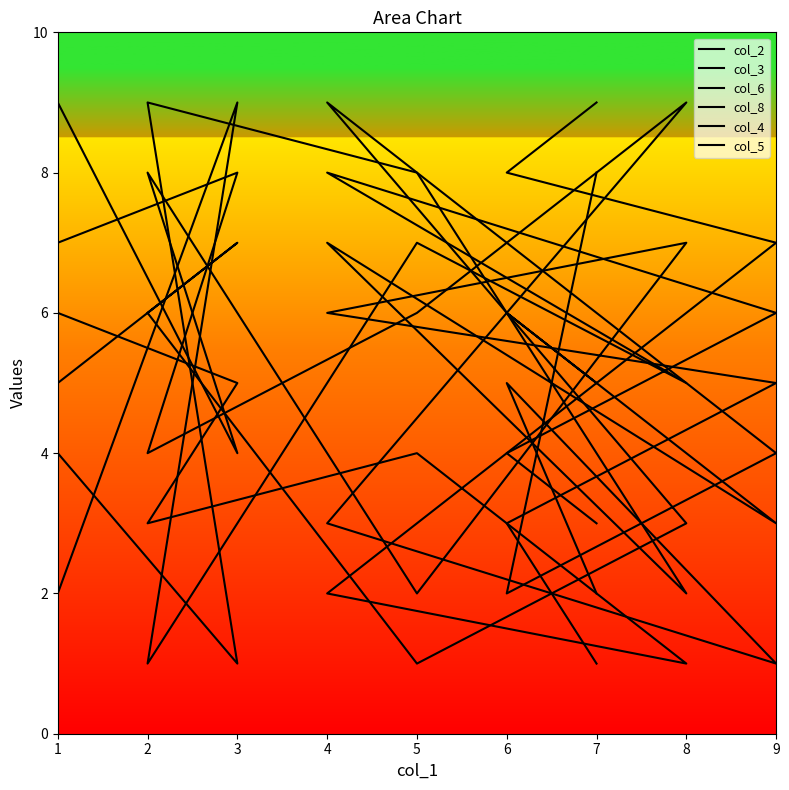

What is the value of the col_2 point at the 1st from the left?

9